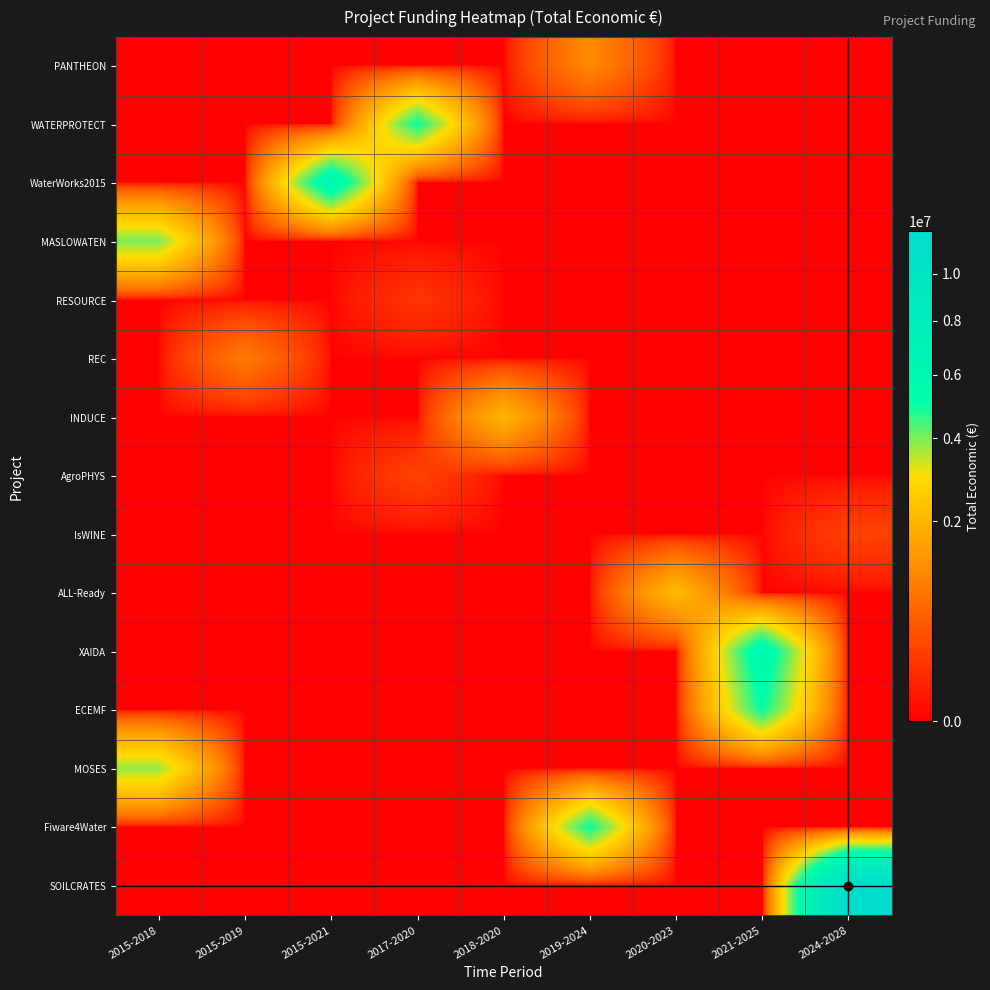

Which series has the largest range (max minus min)?

SOILCRATES